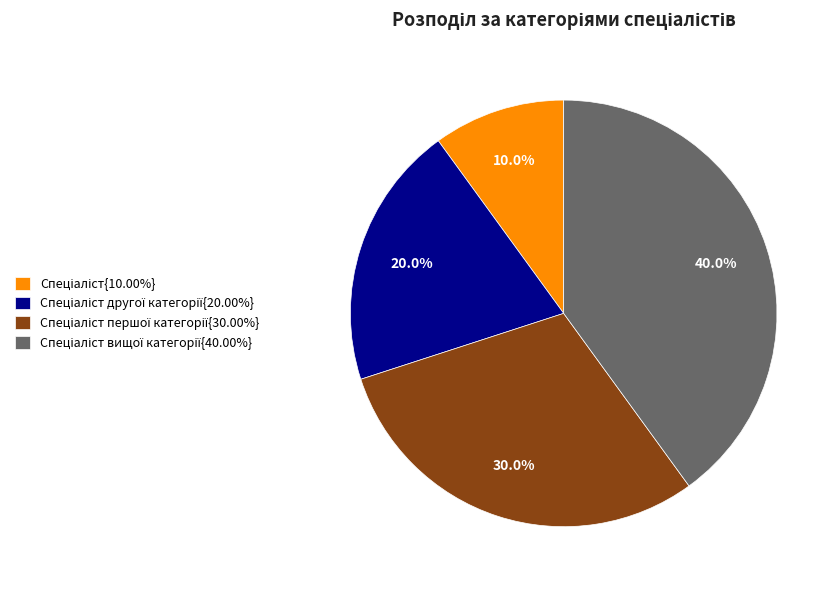

Is there any slice that represents more than half of the pie?

No